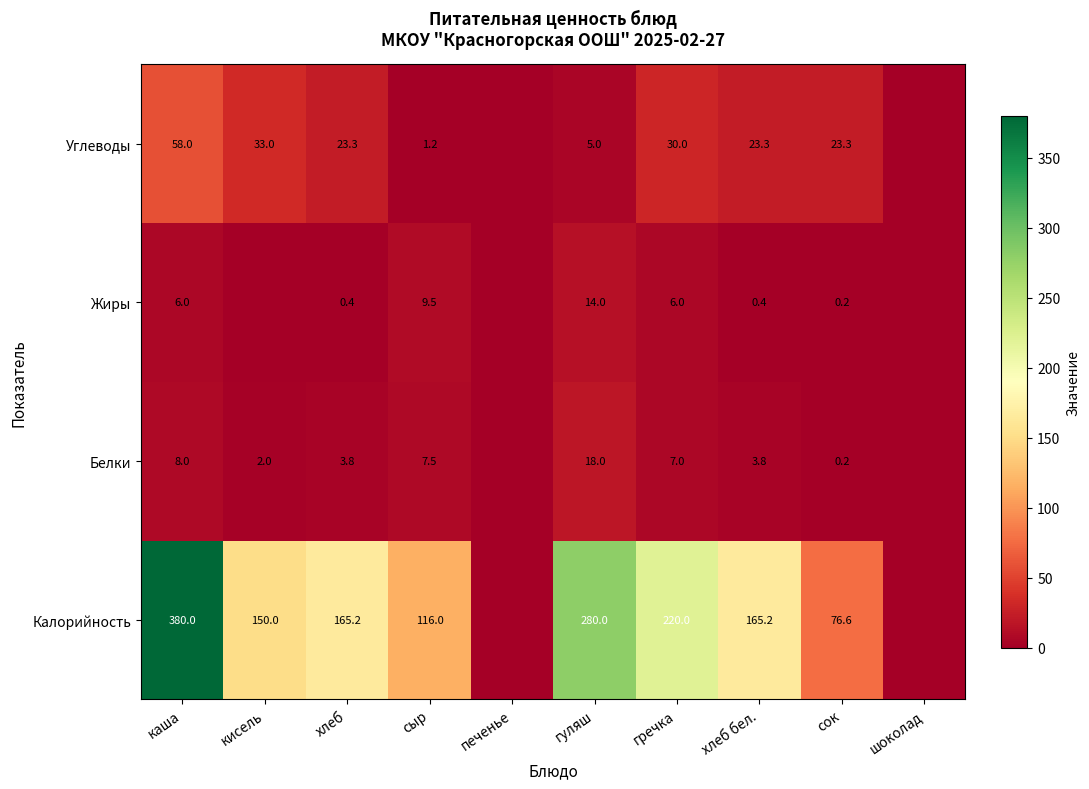

The value of Калорийность at гречка is 44.8. True or false?

False